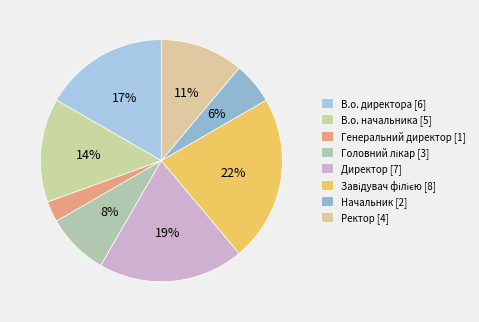

How many slices are in this pie chart?

8